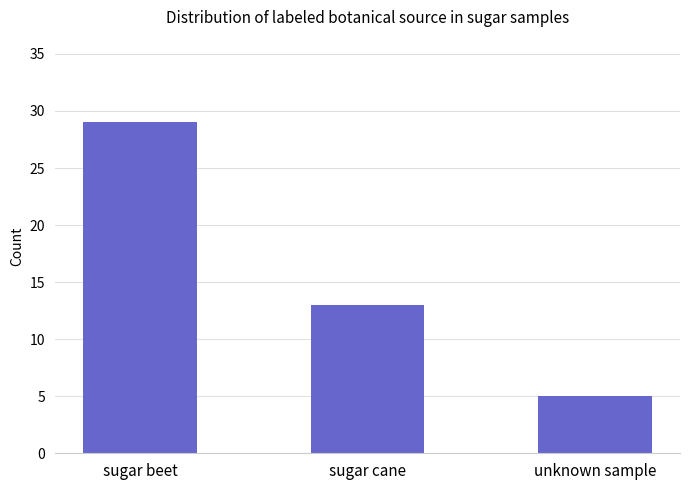

What is the label of the 1st bar from the left?

sugar beet